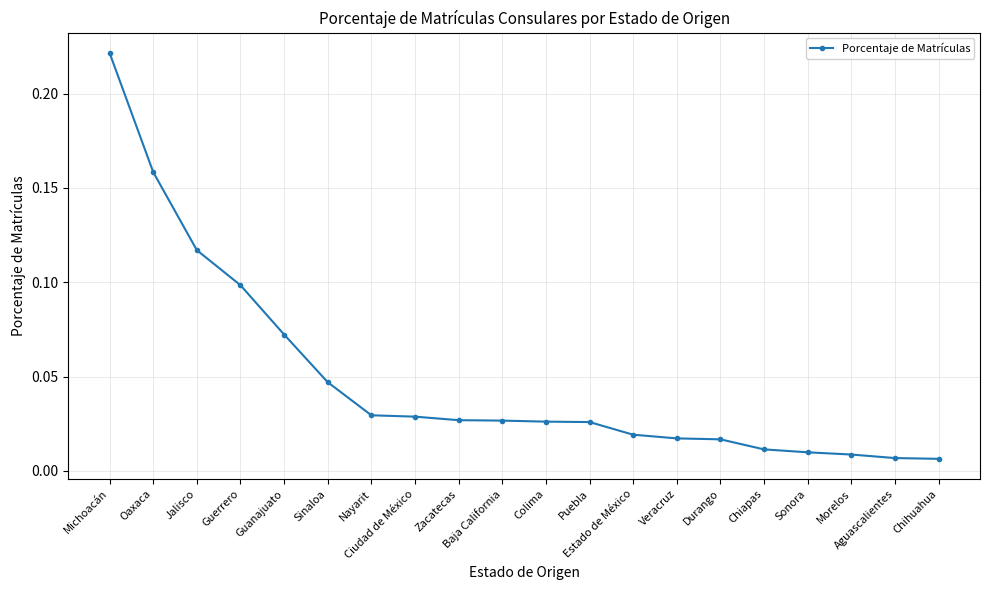

What is the label of the 3rd point from the left?

Jalisco